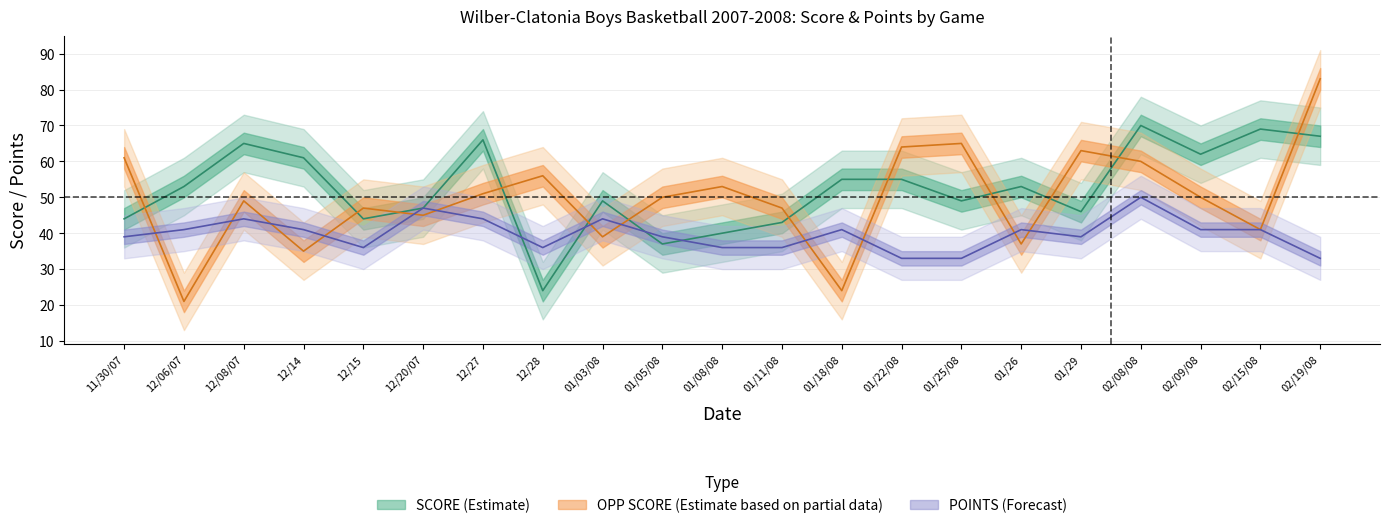

What position from the right is 02/19/08?

1